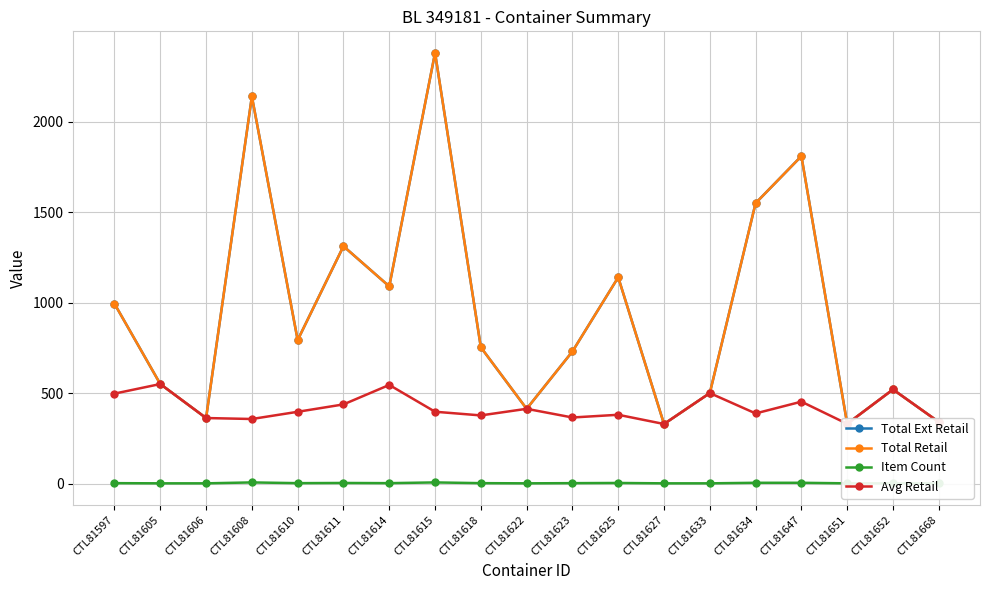

Between CTL81605 and CTL81668, which is larger?

CTL81605